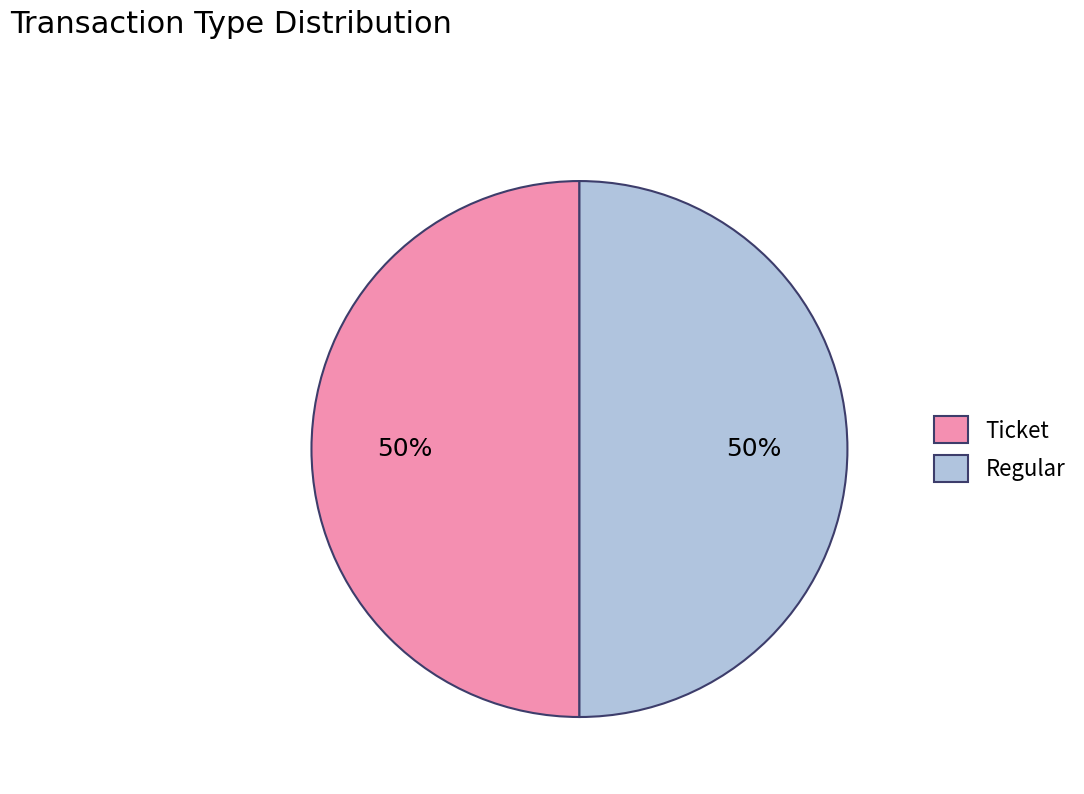

True or false: Ticket accounts for 43% of the total.

False